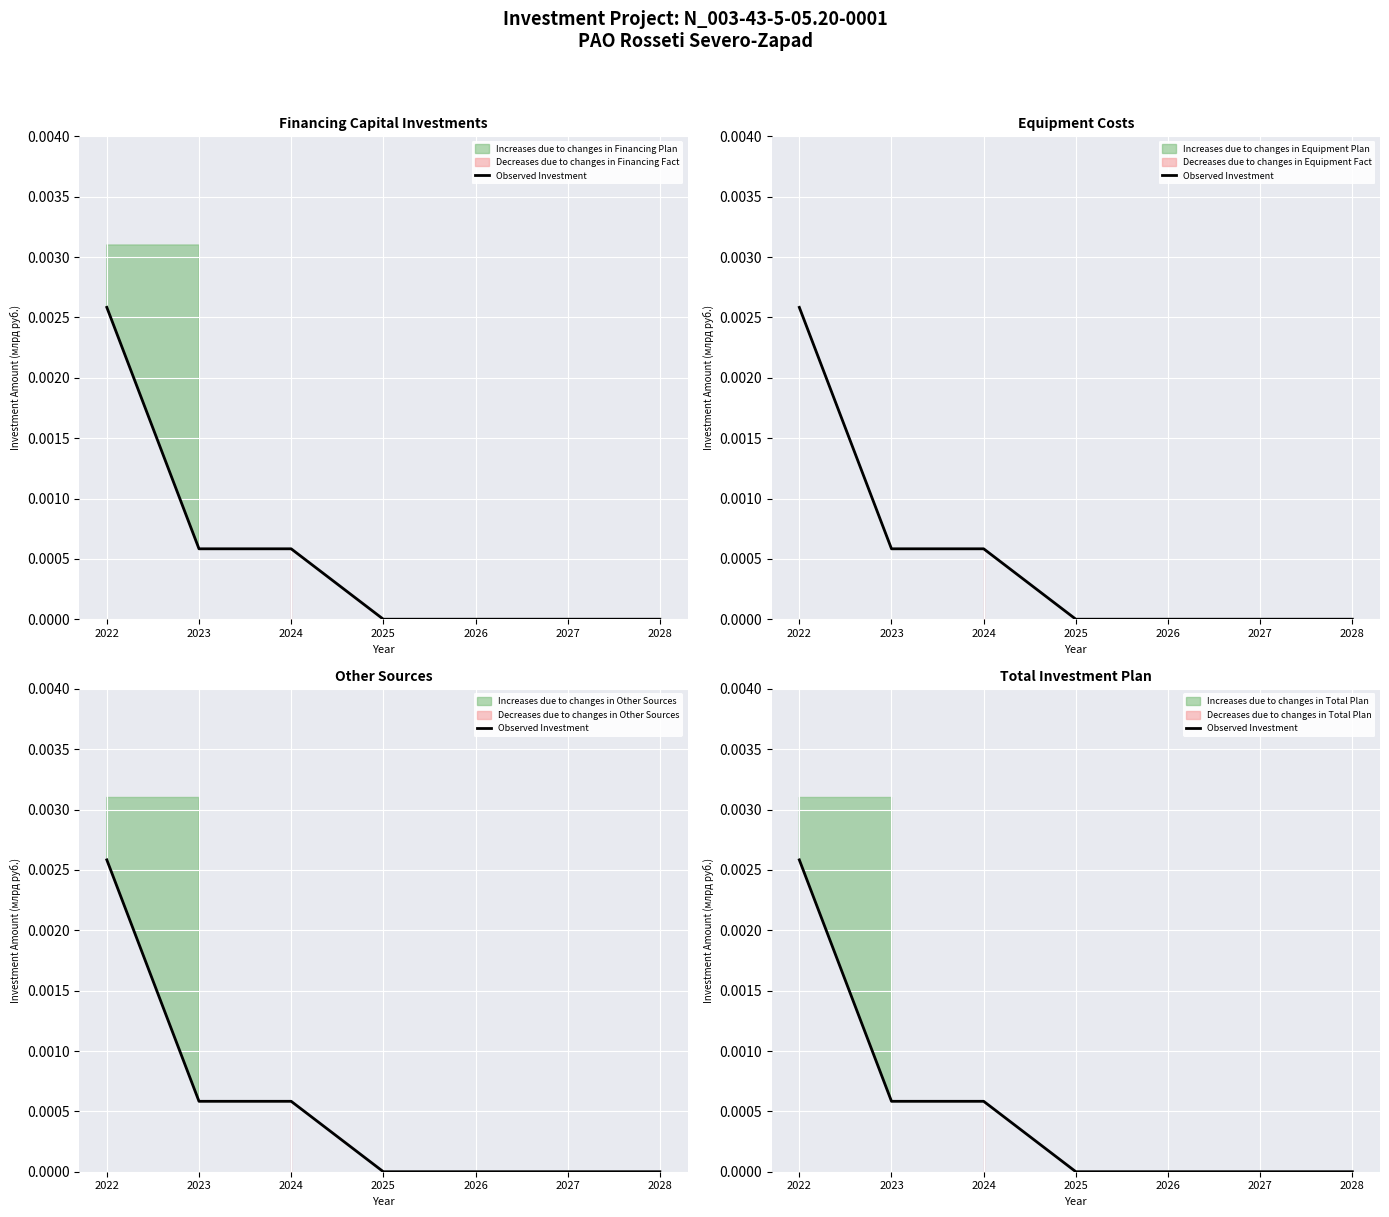

Is this an area chart (filled region under the line)?

No